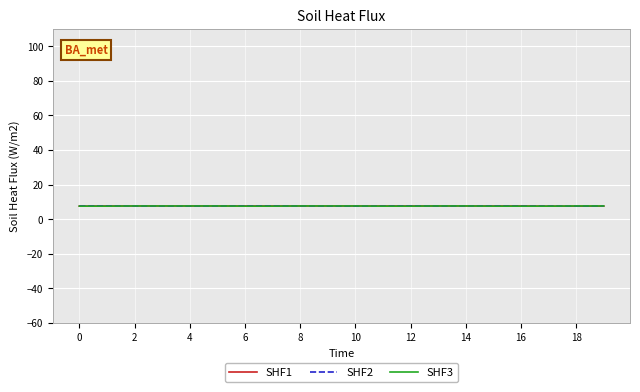

The SHF3 series shows 7.5 at 6. True or false?

True